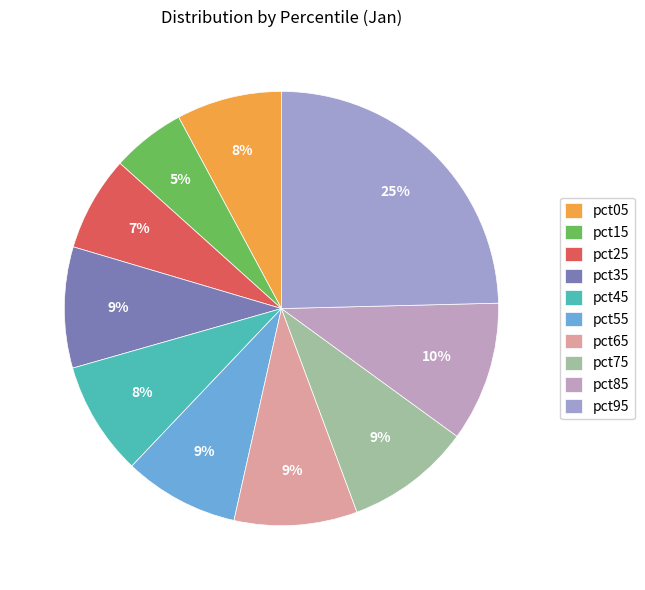

The pct25 slice represents 7% of the pie. True or false?

True